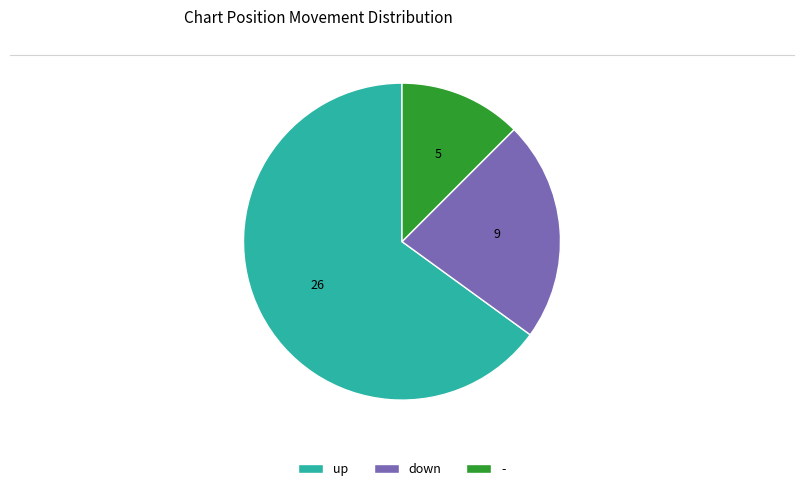

Which category has the smallest portion of the pie?

-